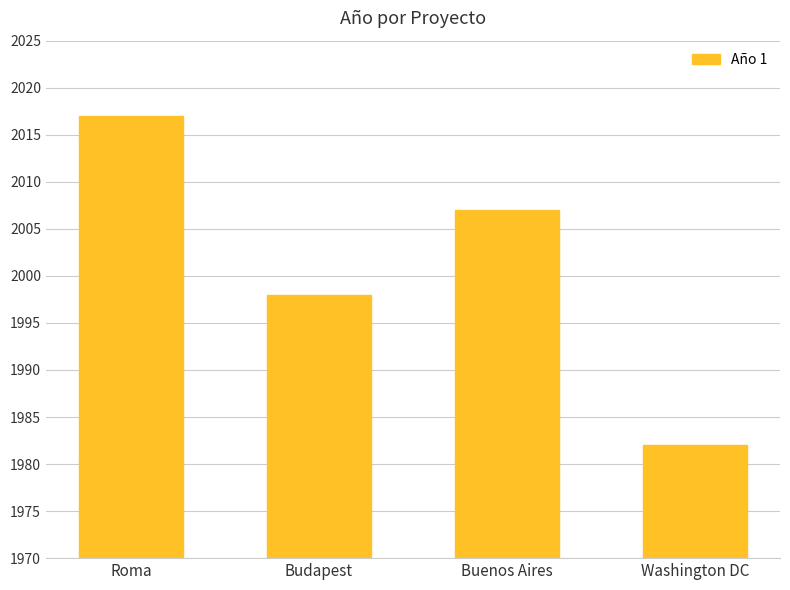

Reading left to right, transcribe all the data shown in this chart.

2017	1998	2007	1982